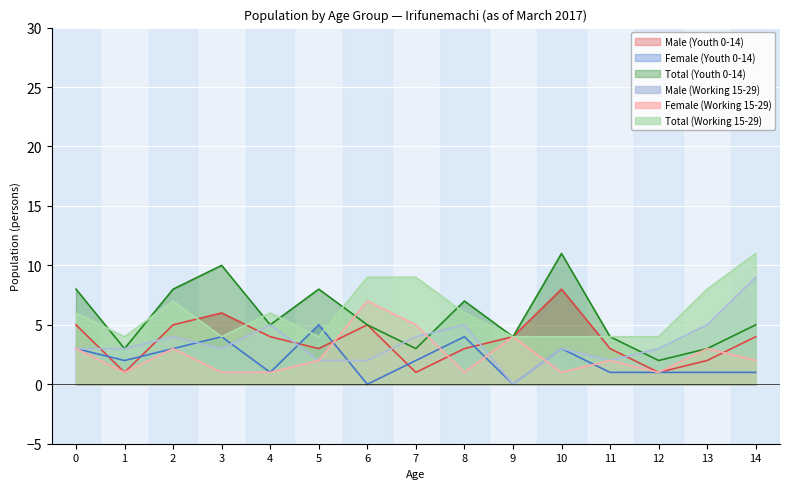

Between 8 and 10, which series saw the biggest shift?

Male (Youth 0-14)